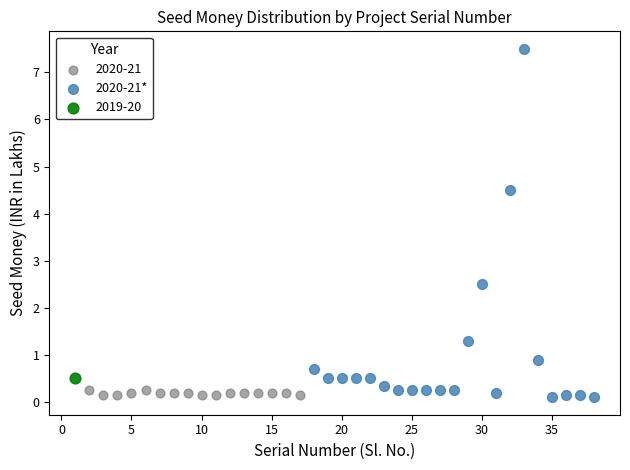

What are all the series names shown in the legend?

2020-21, 2020-21*, 2019-20